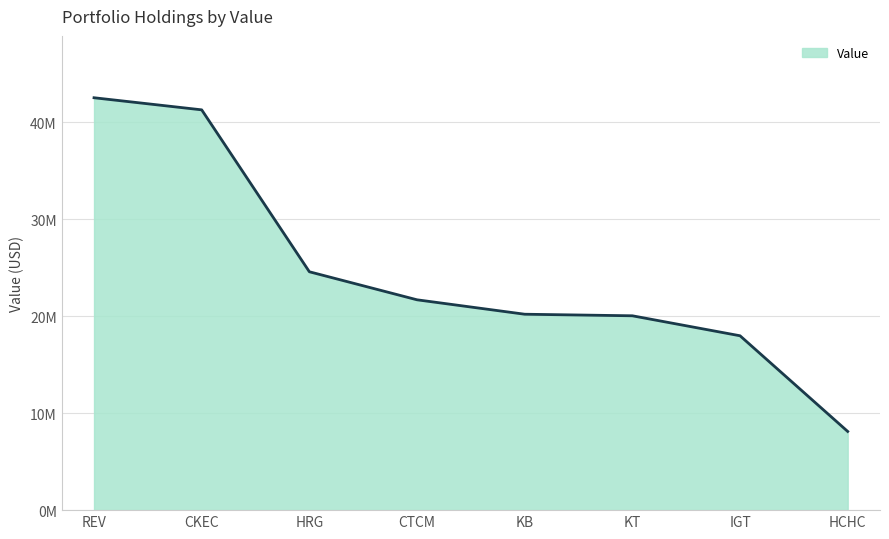

Is this an area chart (filled region under the line)?

Yes